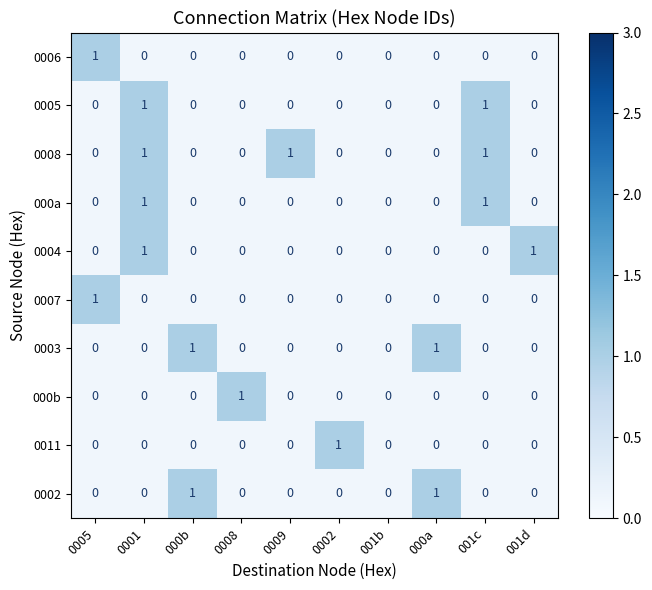

Which series has the largest total across all categories?

0008